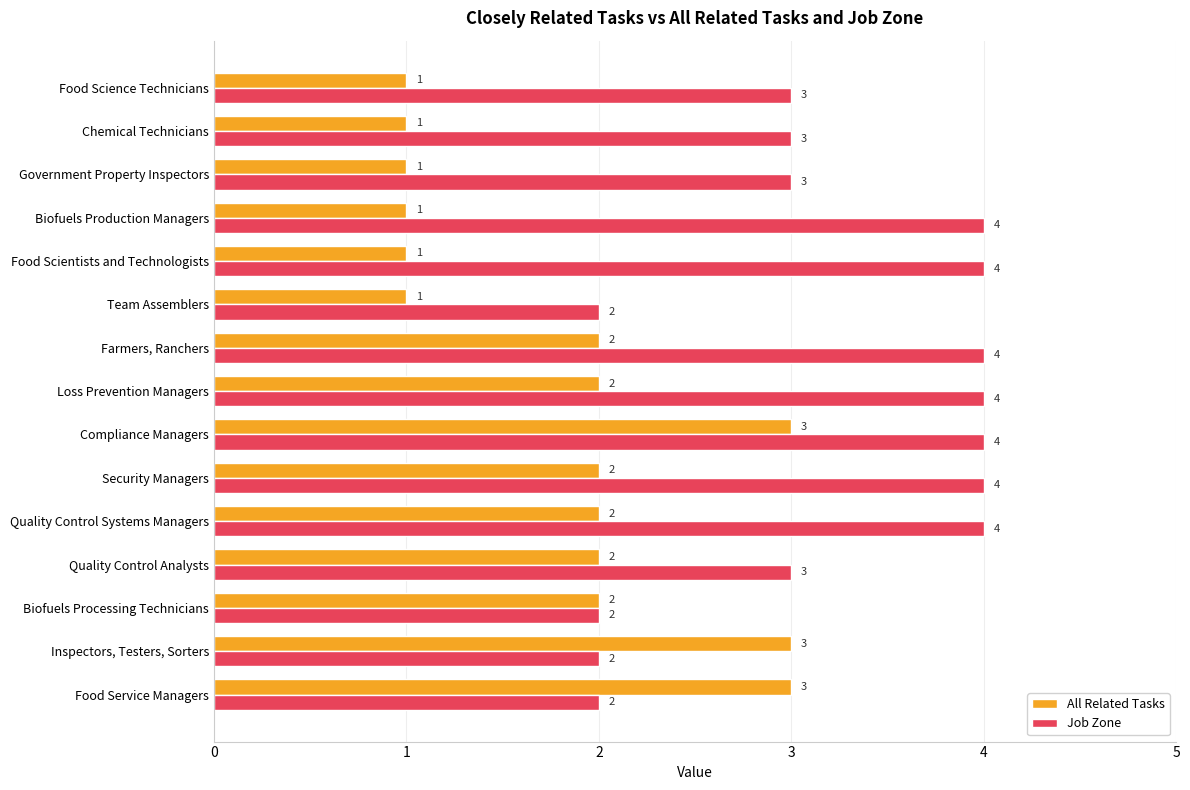

What is the difference between the second highest and minimum values in the All Related Tasks series?

2